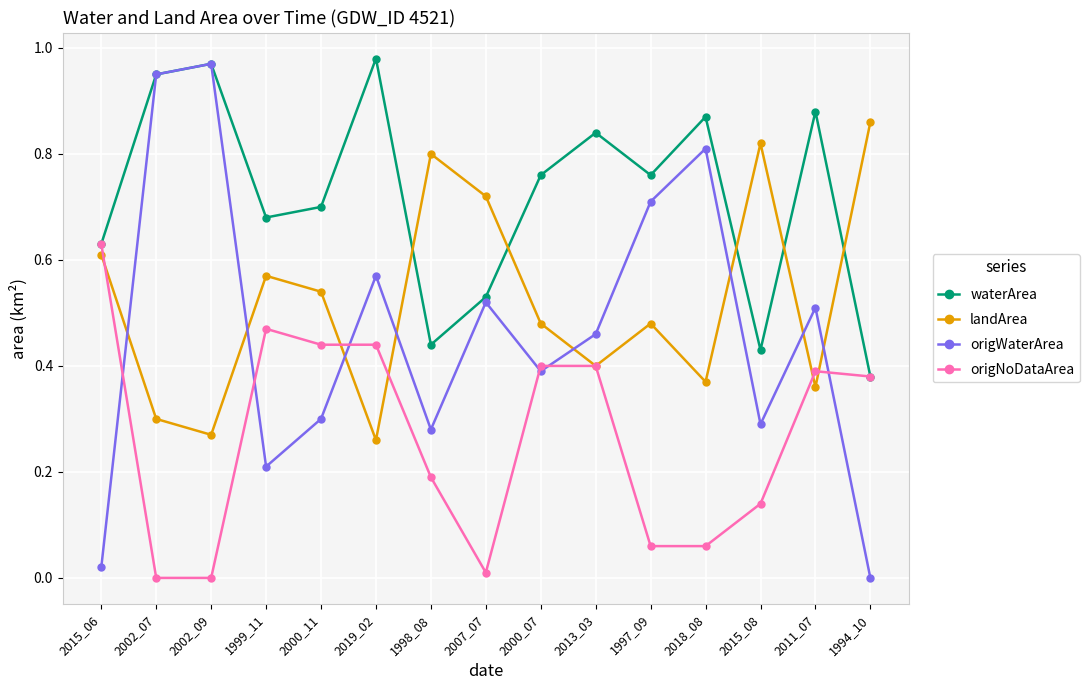

After their last crossing, which series has the higher values: origWaterArea or origNoDataArea?

origNoDataArea